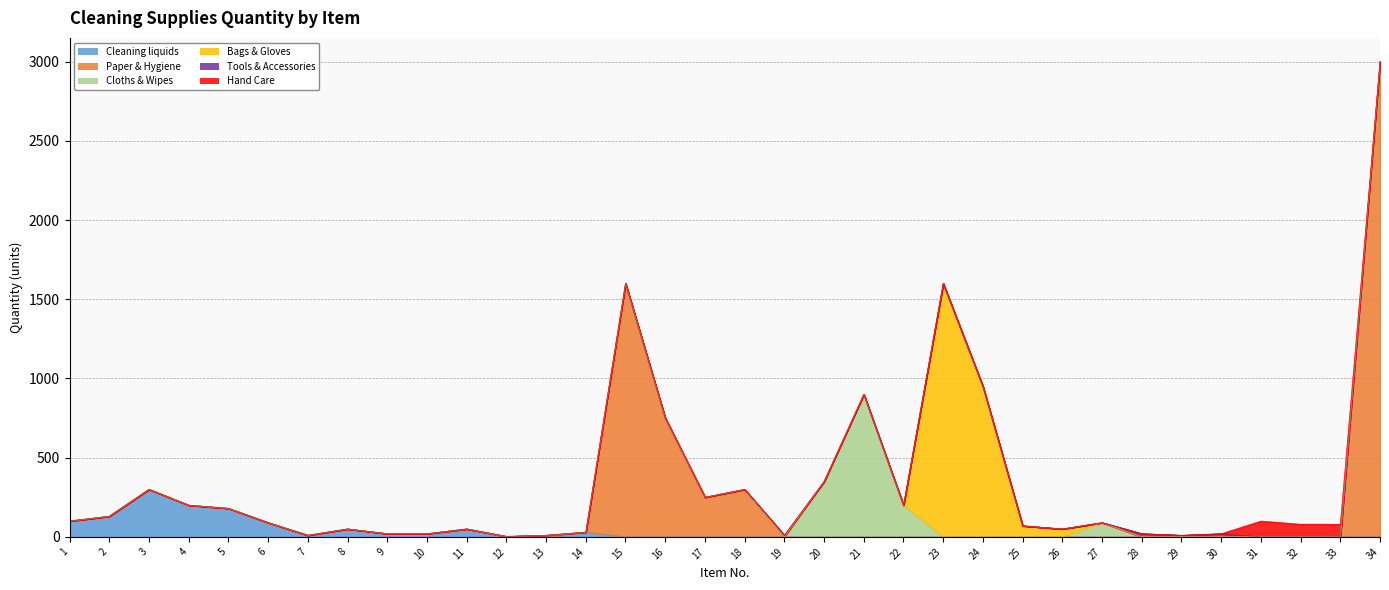

What is the value of the Cloths & Wipes point at the 12th from the left?

3